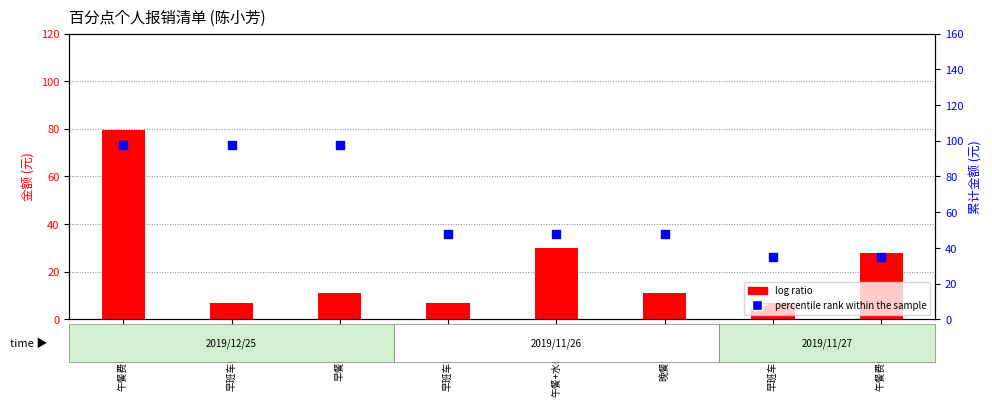

Which series contains the lowest Y value?

log ratio